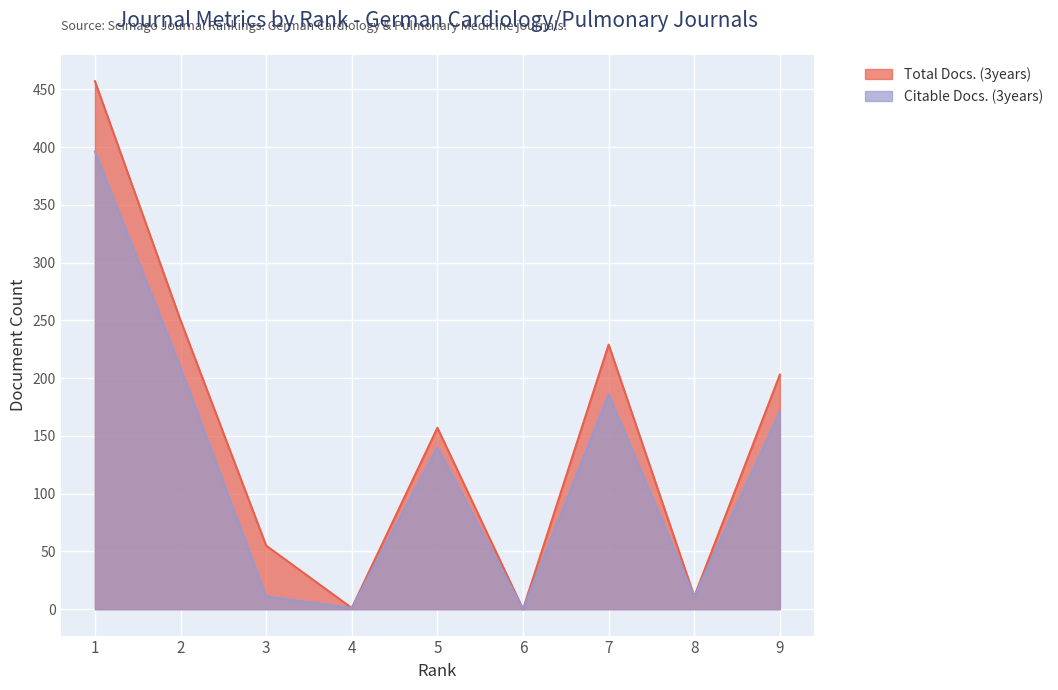

What is the value of the Citable Docs. (3years) point at the 9th from the left?

171